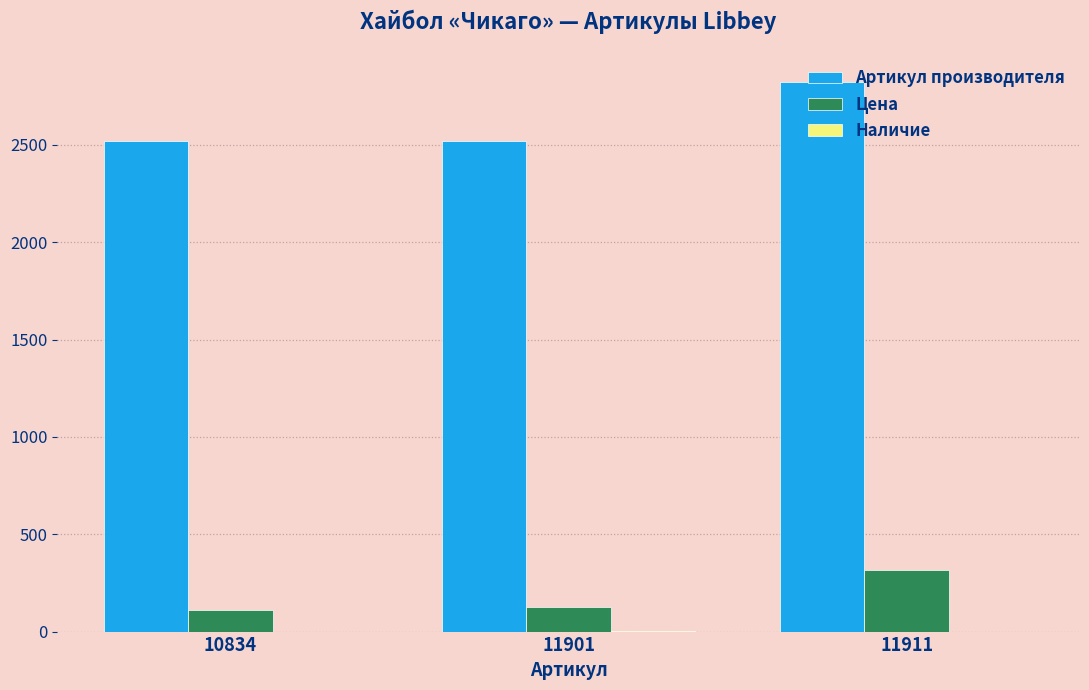

Which series changed the most between 11901 and 11911?

Артикул производителя